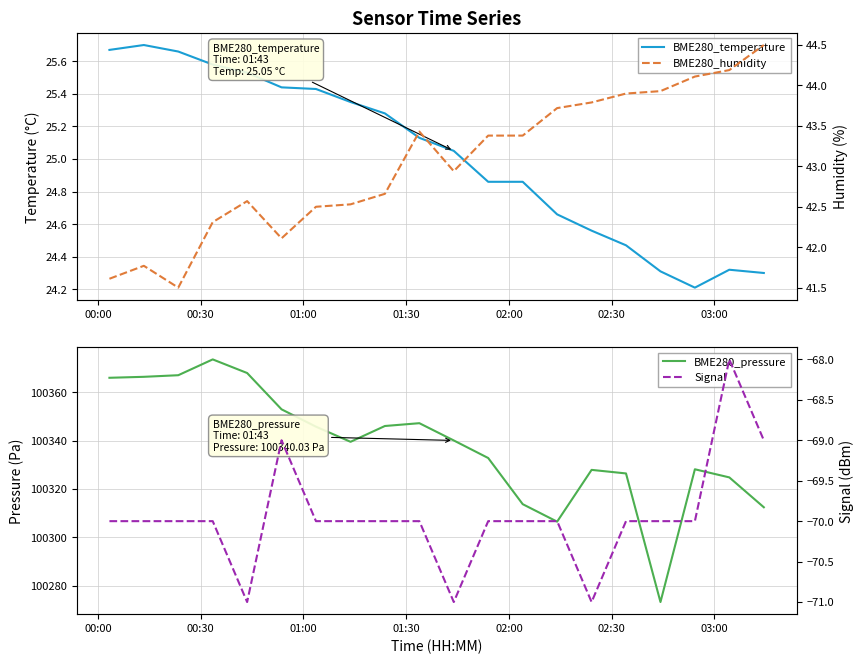

How many interior local valleys does the BME280_pressure series have?

3